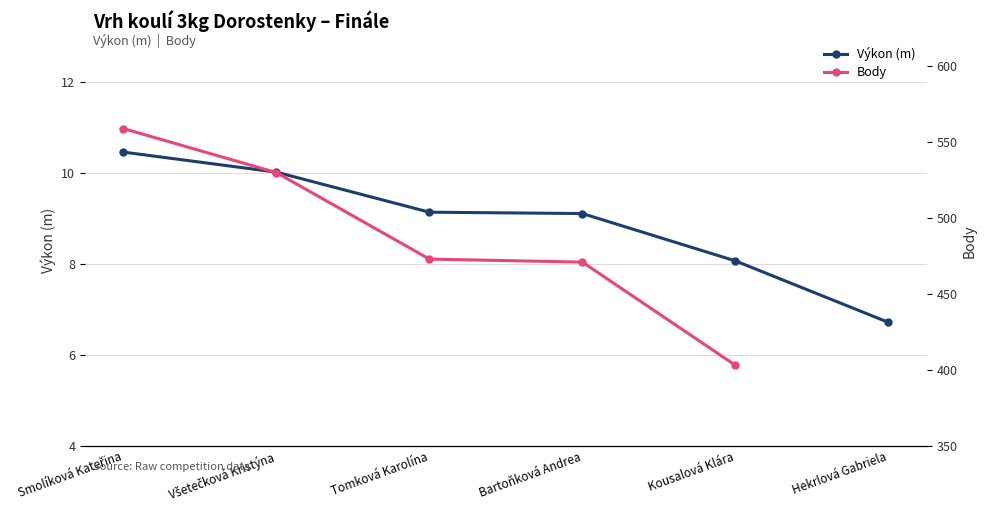

True or false: Body and Výkon (m) intersect in this chart.

False